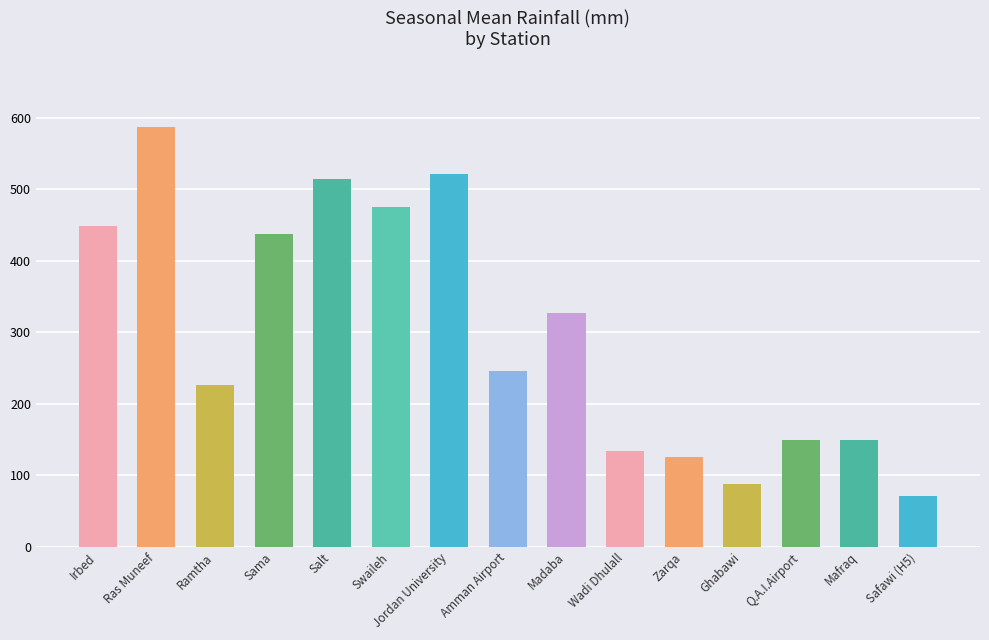

Read the value at Q.A.I.Airport.

150.0